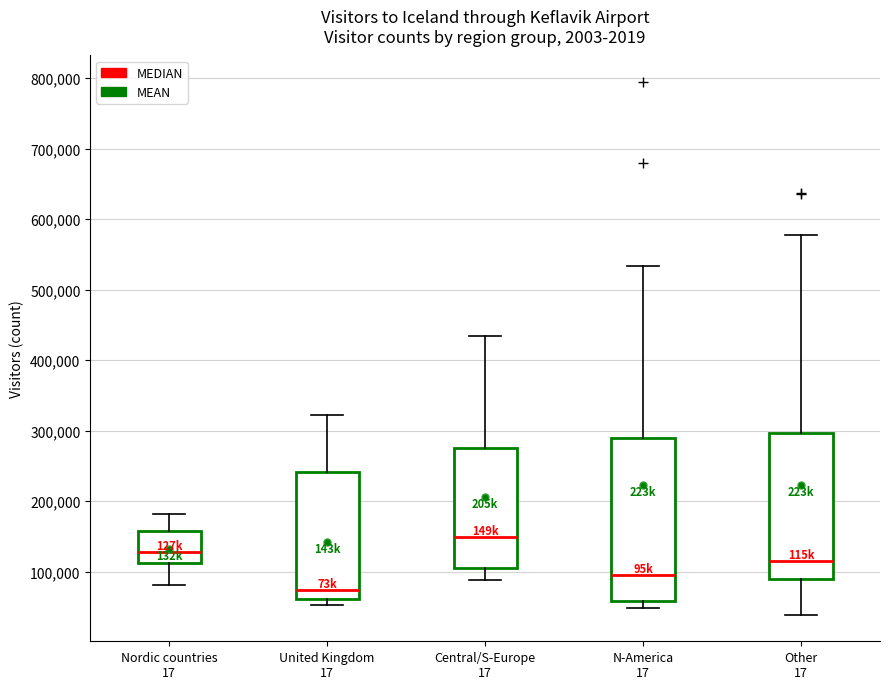

Which box is the tallest, from its lower edge to its upper edge?

N-America 17